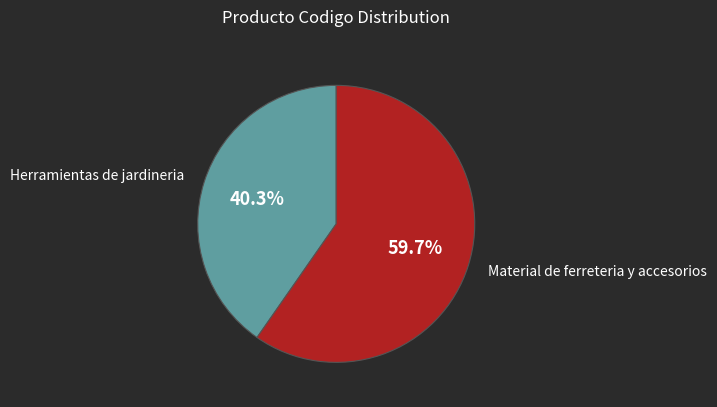

Is there any slice that represents more than half of the pie?

Yes